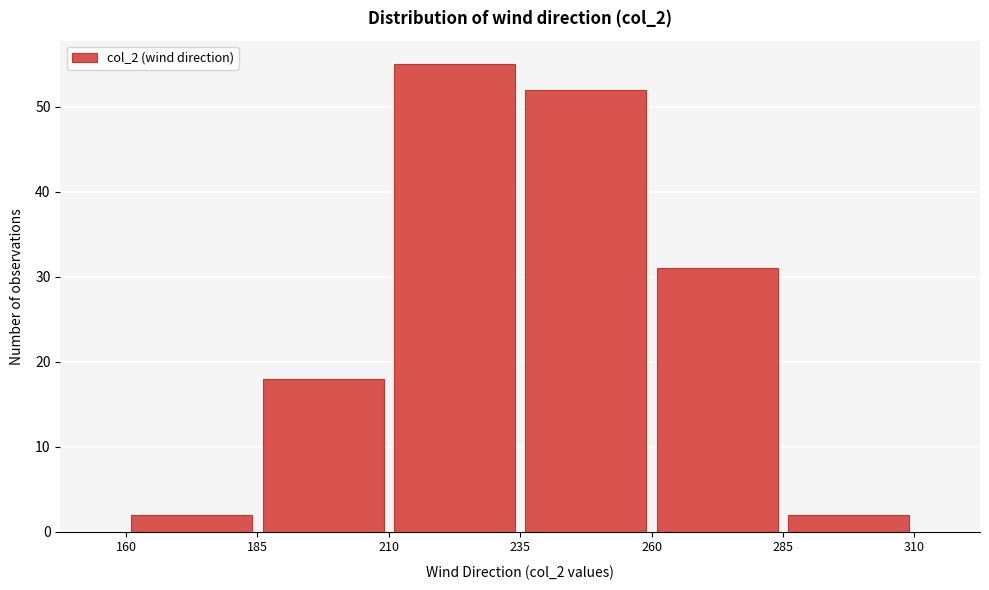

Reading left to right, list every bar in this chart as the range it spans on the x-axis followed by its height. The values are not printed on the chart, so give them approximately, as read against the axis.

160 to 185: 2
185 to 210: 18
210 to 235: 55
235 to 260: 52
260 to 285: 31
285 to 310: 2